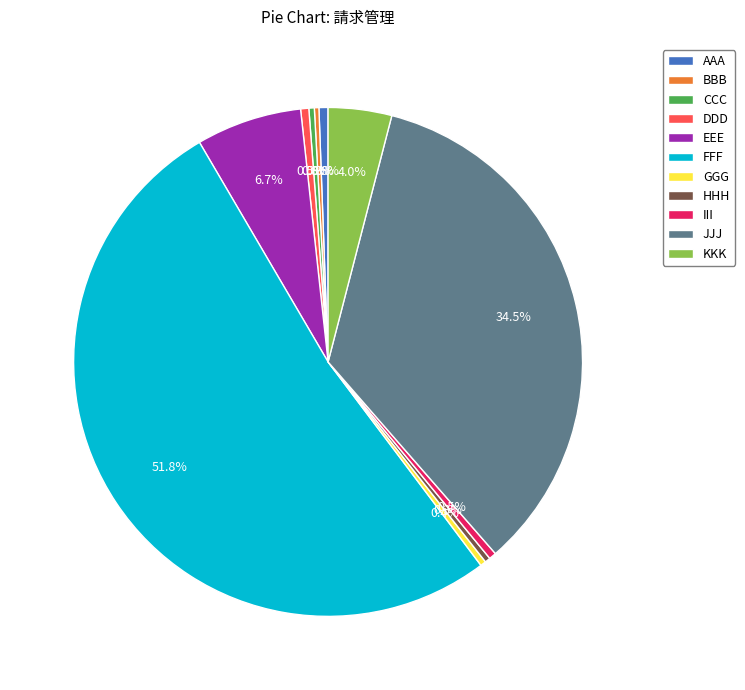

Does any single category account for the majority?

Yes